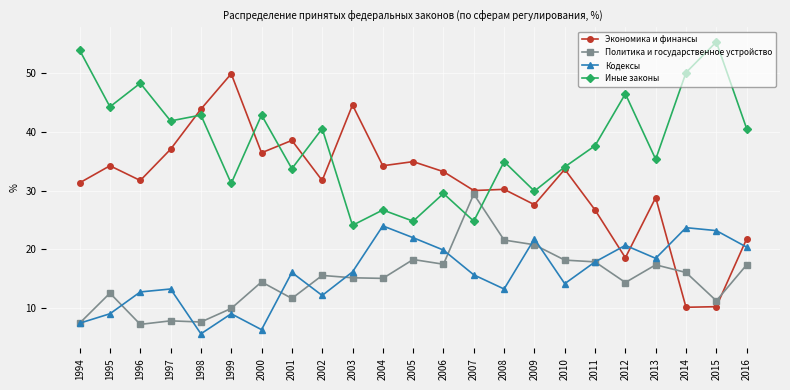

In Экономика и финансы, how many points are higher than both neighbors (excluding endpoints)?

8